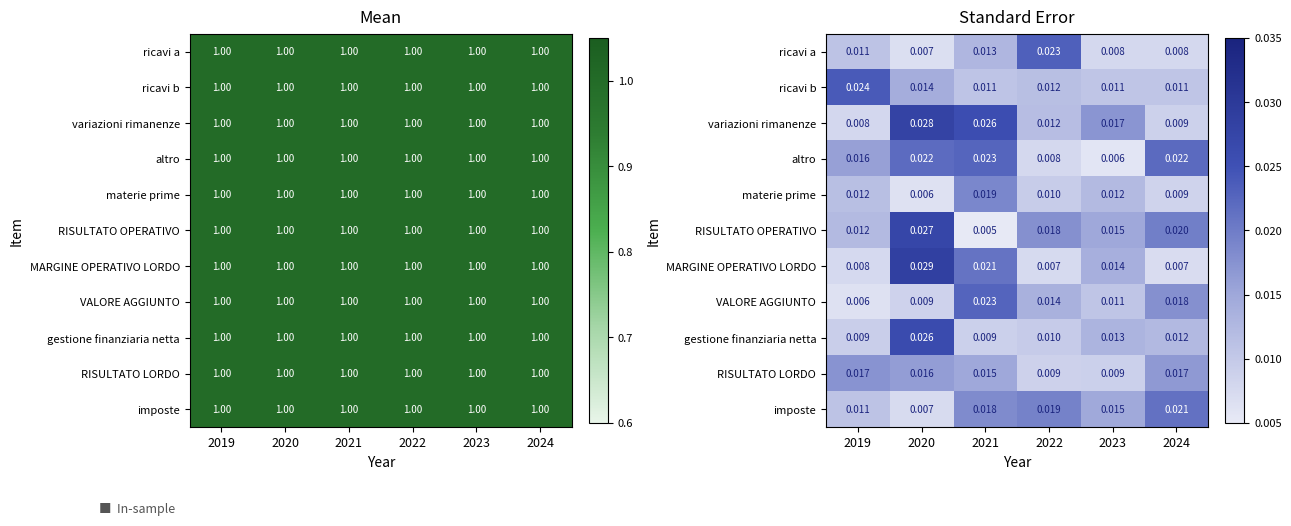

What is the total value across all series at 2023?

0.1